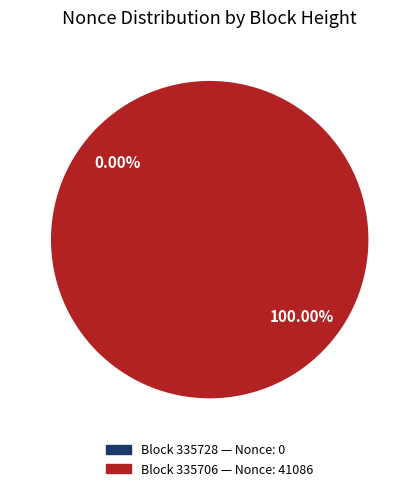

True or false: 335728 accounts for 0% of the total.

True